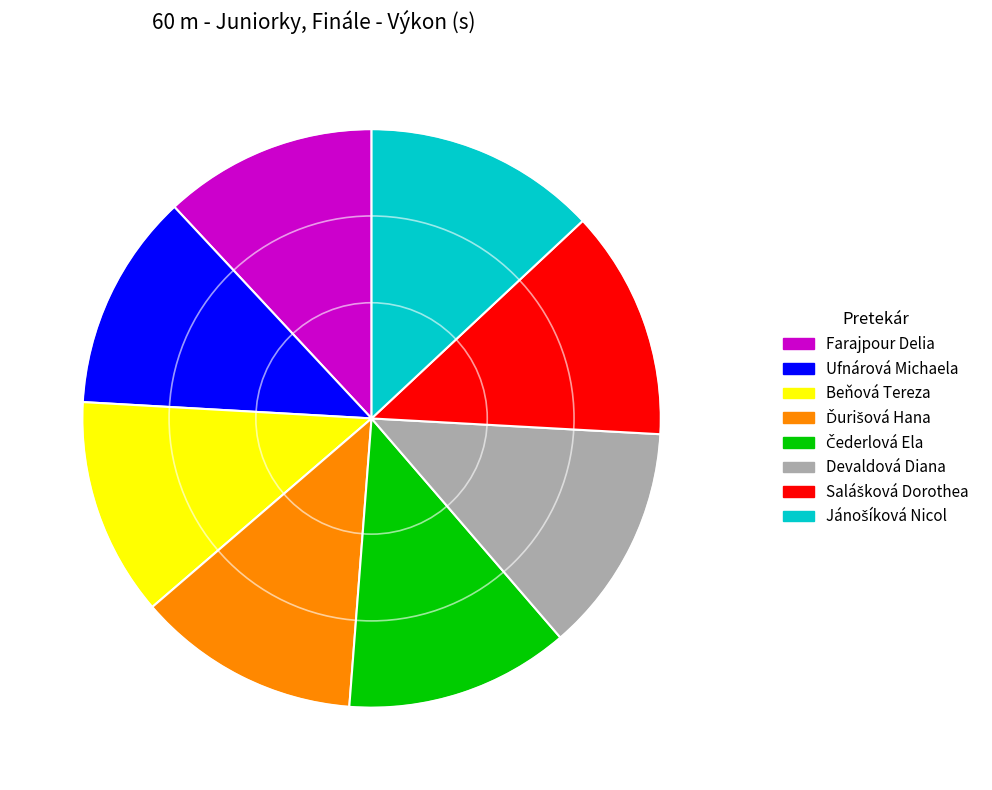

Is there any slice that represents more than half of the pie?

No